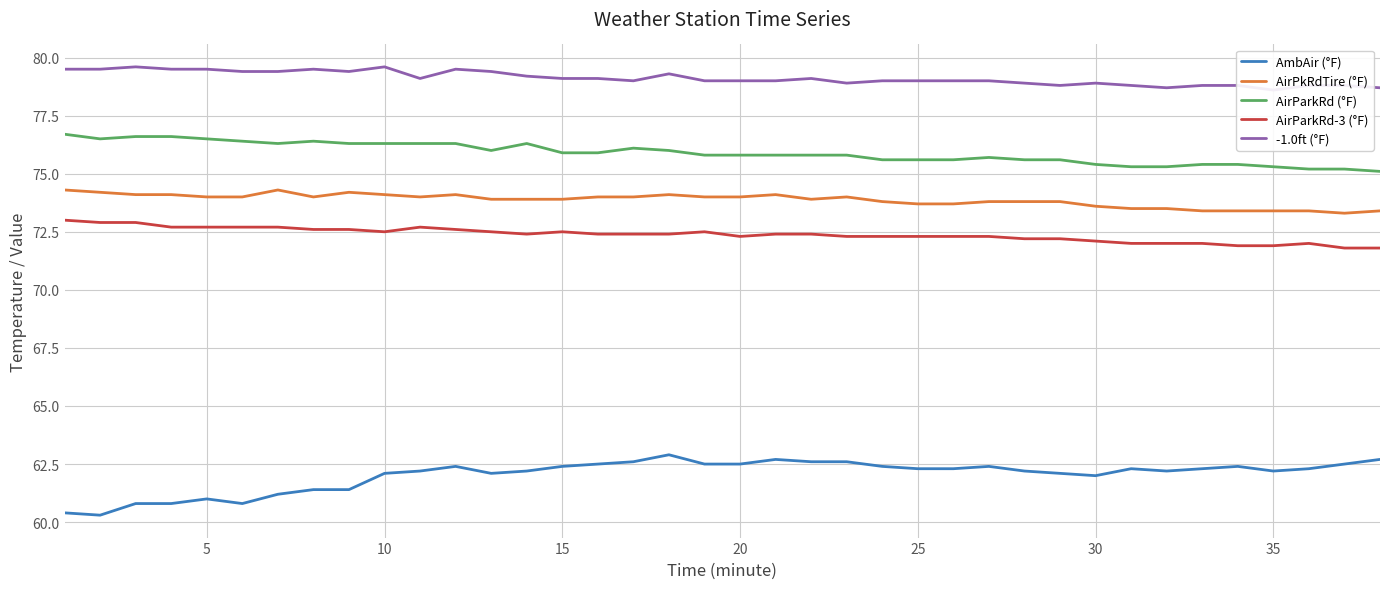

What is the lowest value of the AirParkRd-3 (°F) series?

71.8